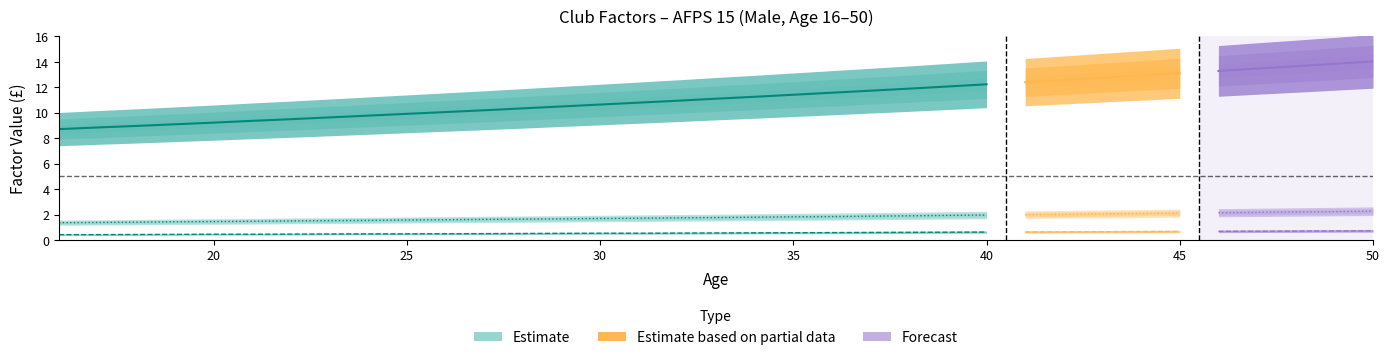

What is the difference between the Lump Sum values at 24 and 48?

0.2